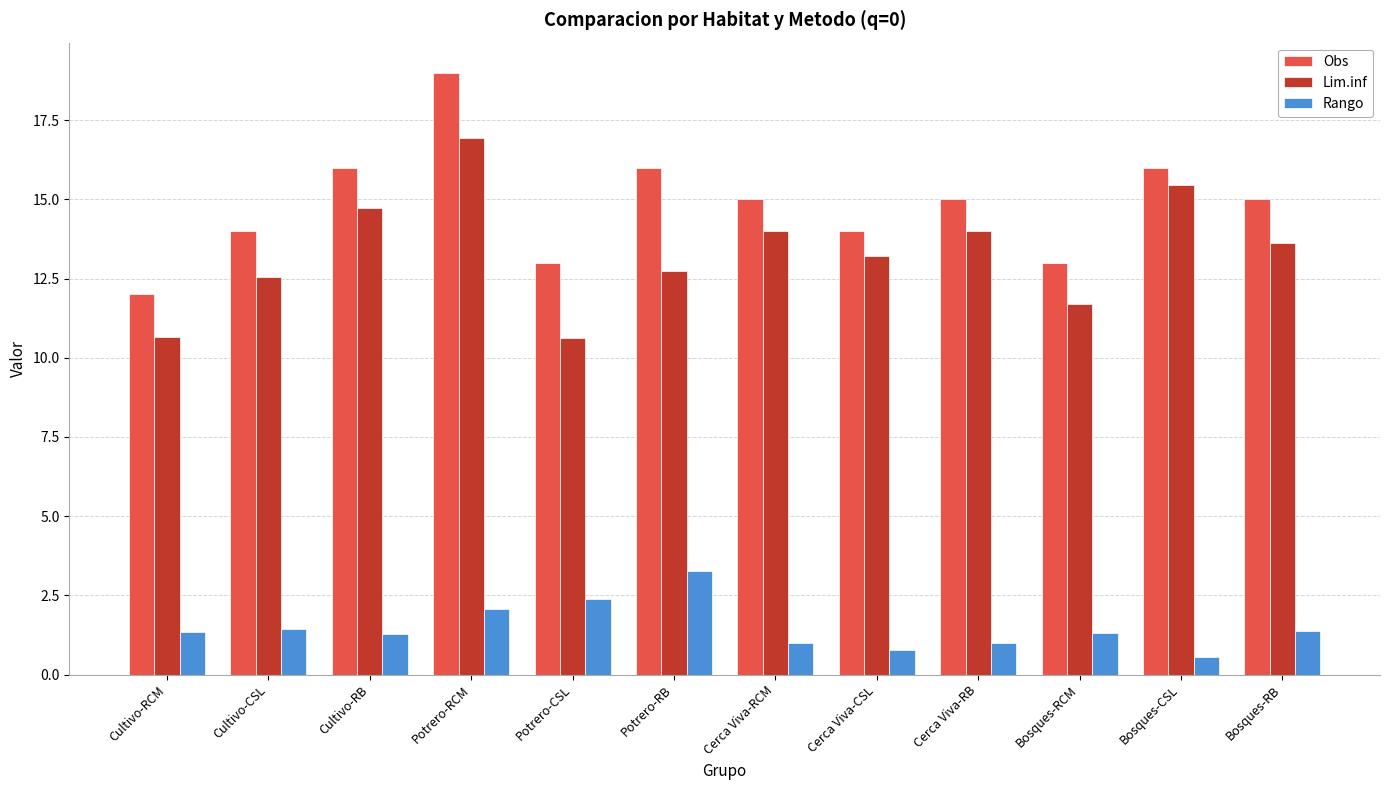

Where does the Lim.inf series first go above 13?

Cultivo-RB